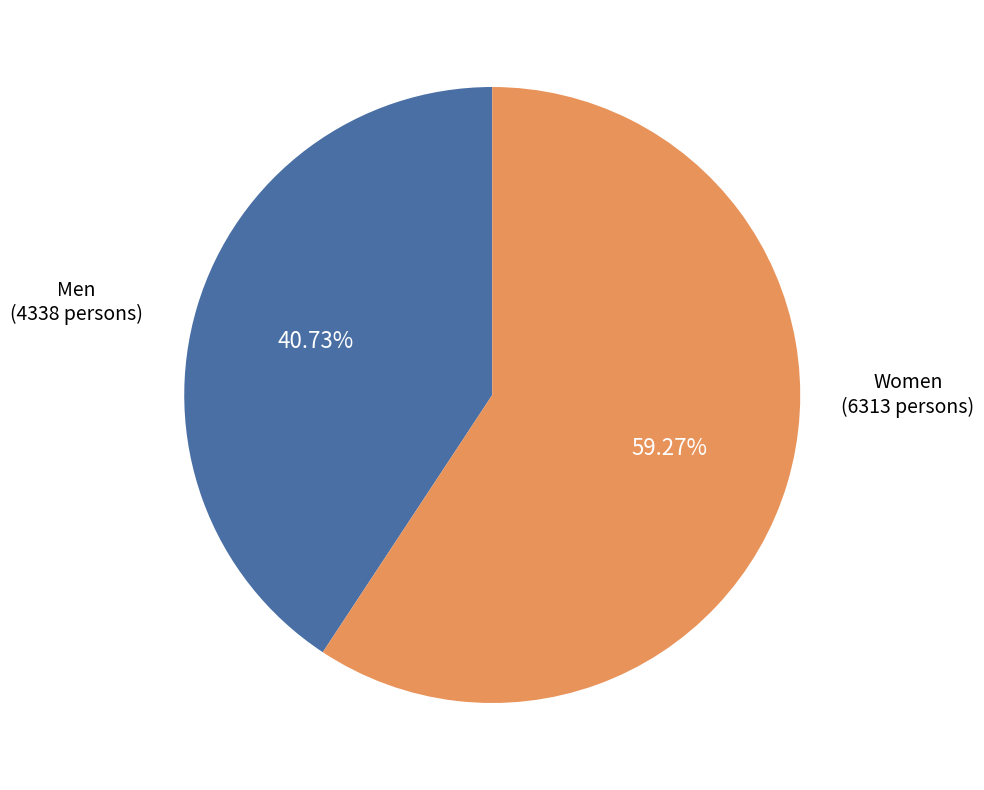

To the nearest percent, what is the difference between the largest and smallest slice percentages?

19%